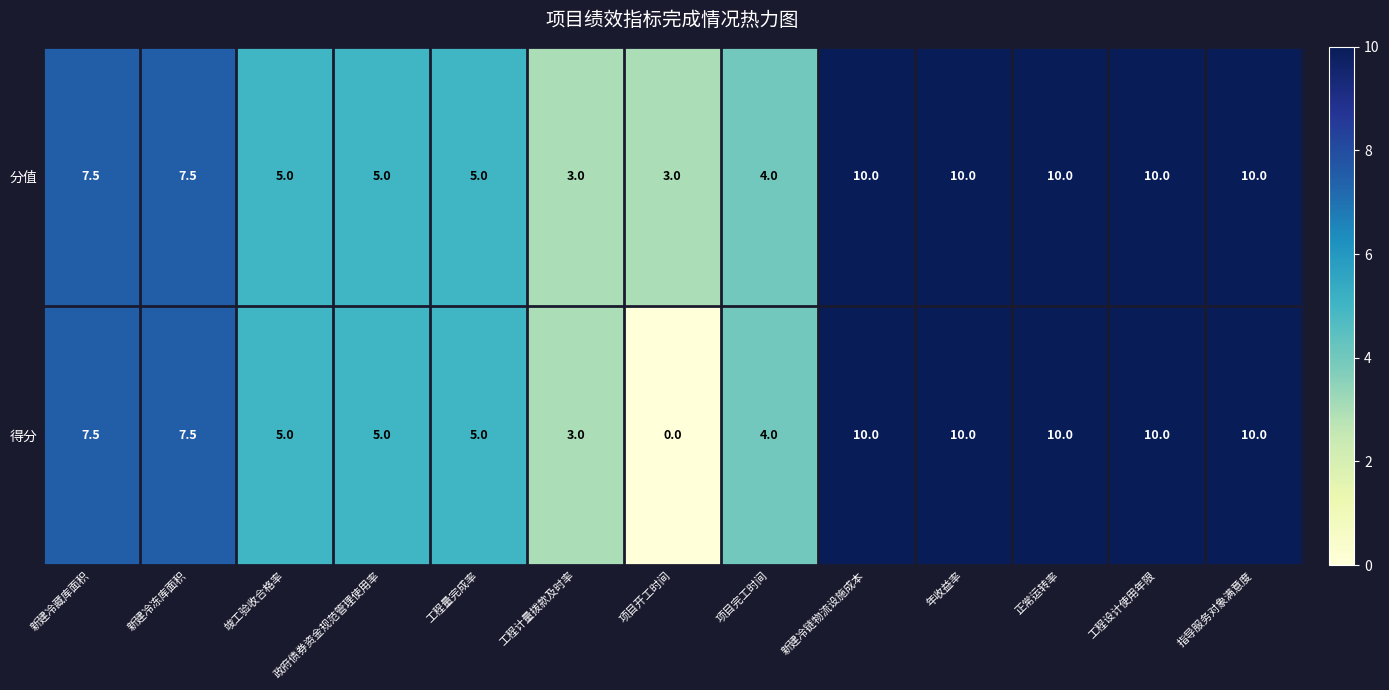

Count the 分值 values in the range 5 to 10.

10